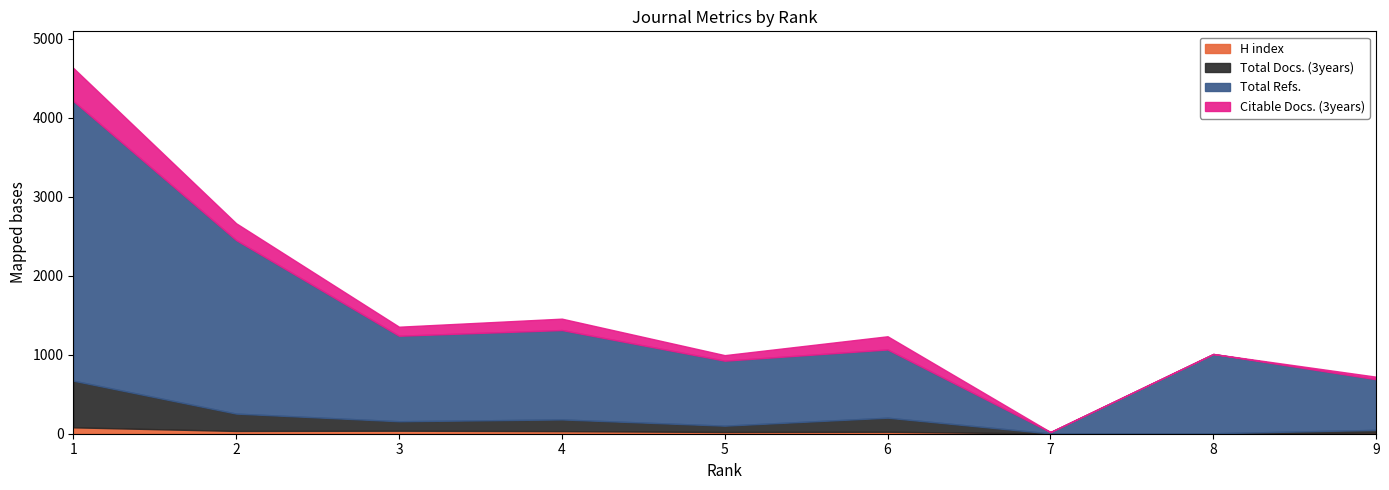

Which series has the widest spread of values?

Total Refs.